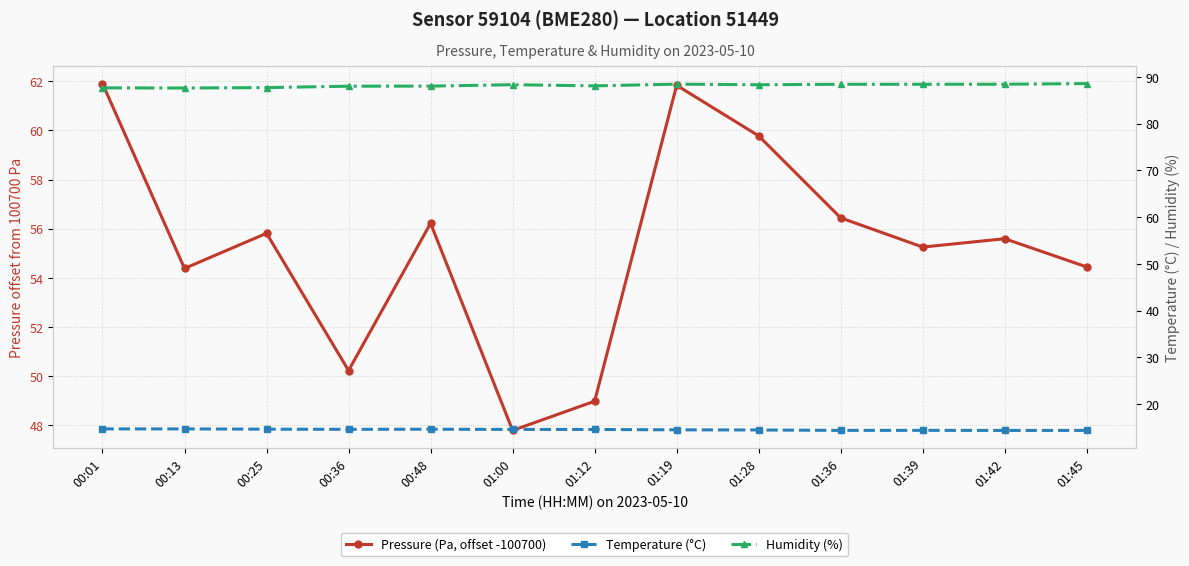

What is the minimum value for Humidity (%)?

87.6